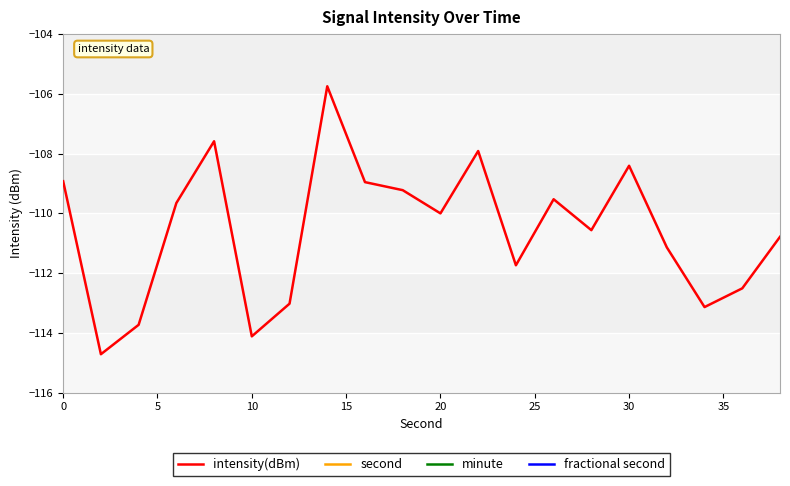

Reading left to right, transcribe all the data shown in this chart.

intensity(dBm): -108.9	-114.7	-113.7	-109.7	-107.6	-114.1	-113.0	-105.7	-109.0	-109.2	-110.0	-107.9	-111.7	-109.5	-110.6	-108.4	-111.1	-113.1	-112.5	-110.8
second: 0.0	2.0	4.0	6.0	8.0	10.0	12.0	14.0	16.0	18.0	20.0	22.0	24.0	26.0	28.0	30.0	32.0	34.0	36.0	38.0
minute: 0.0	0.0	0.0	0.0	0.0	0.0	0.0	0.0	0.0	0.0	0.0	0.0	0.0	0.0	0.0	0.0	0.0	0.0	0.0	0.0
fractional second: 0.0	0.0	0.0	0.0	0.0	0.0	0.0	0.0	0.0	0.0	0.0	0.0	0.0	0.0	0.0	0.0	0.0	0.0	0.0	0.0